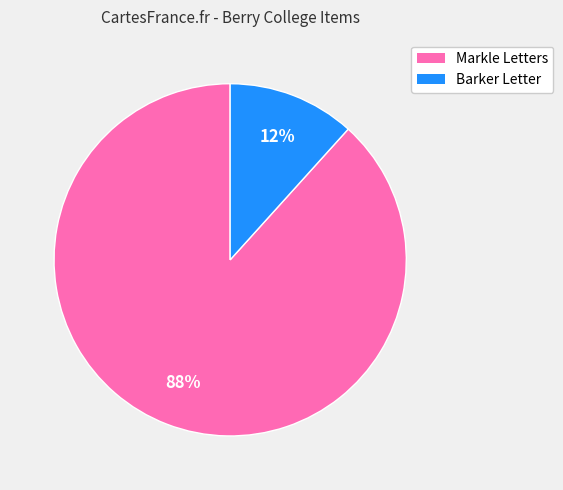

To the nearest percent, what is the average slice percentage?

50%